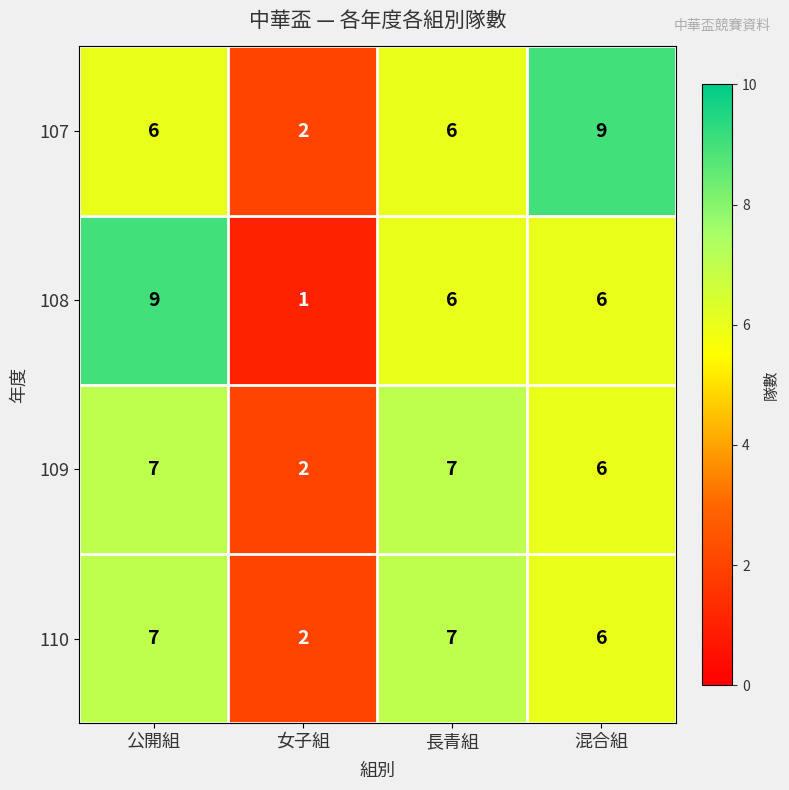

How many distinct data groups are displayed?

4